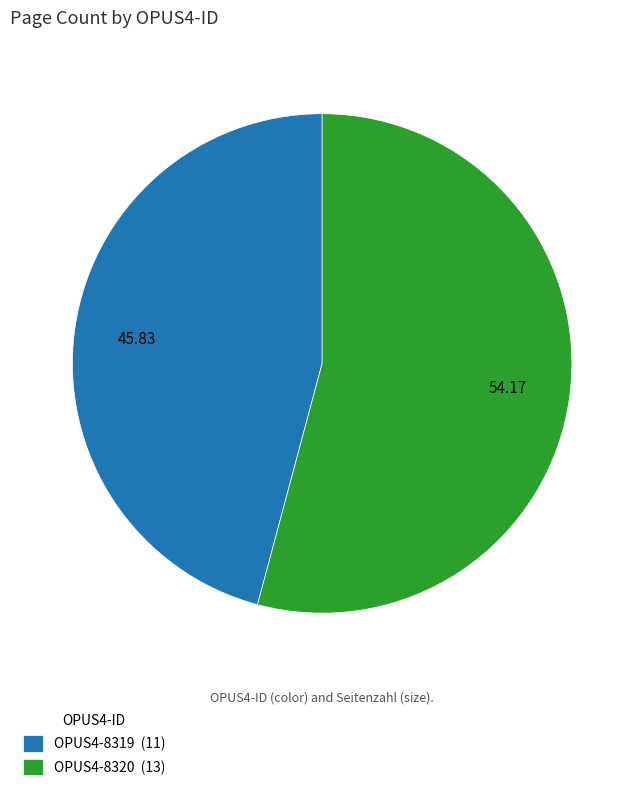

Rank the categories by value from highest to lowest.

OPUS4-8320 (13), OPUS4-8319 (11)